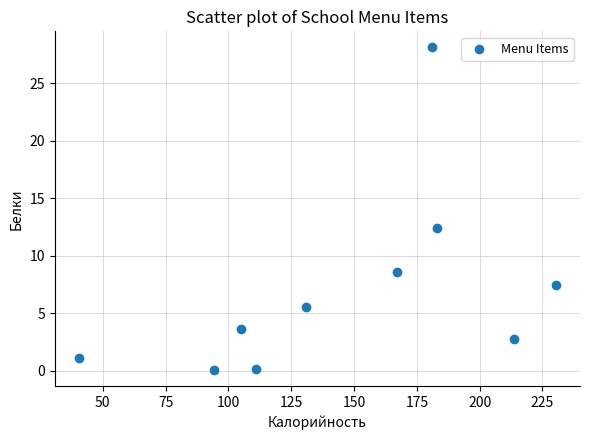

What Y value in the scatter plot is closest to 14?

12.4